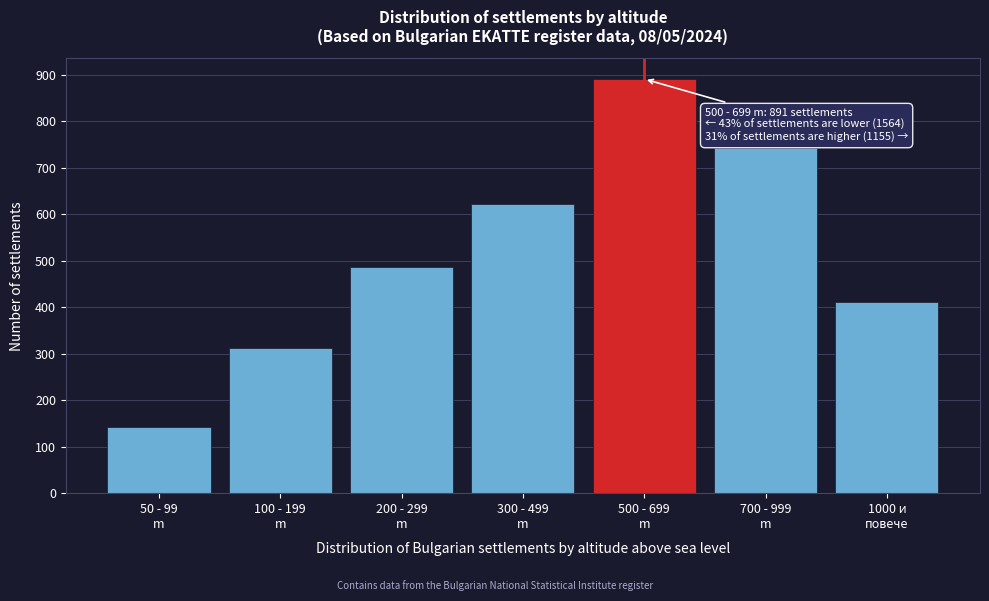

Reading left to right, list all the values displayed in this chart.

142	312	487	623	891	743	412